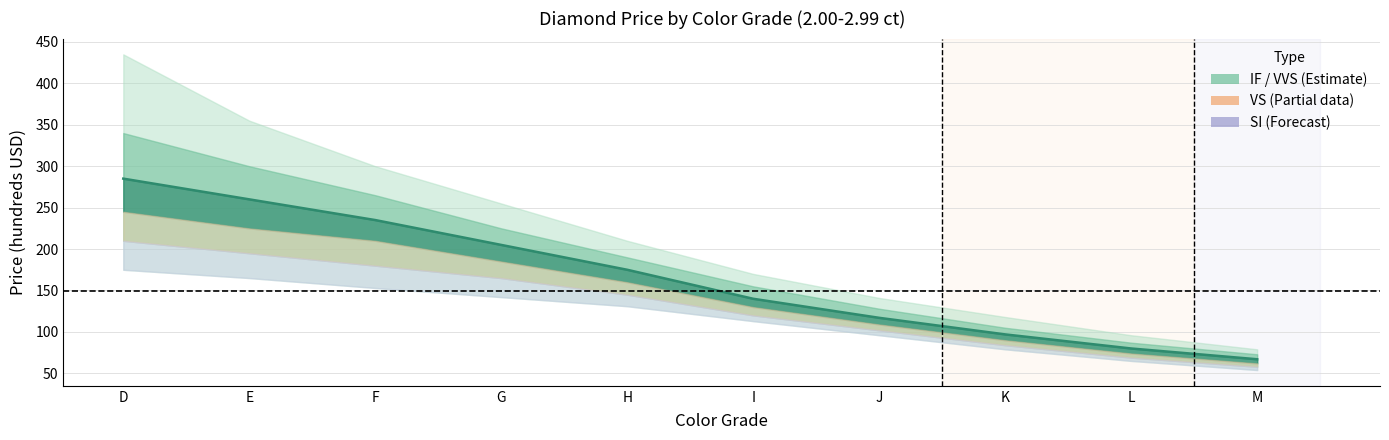

How many lines are shown in the chart?

1